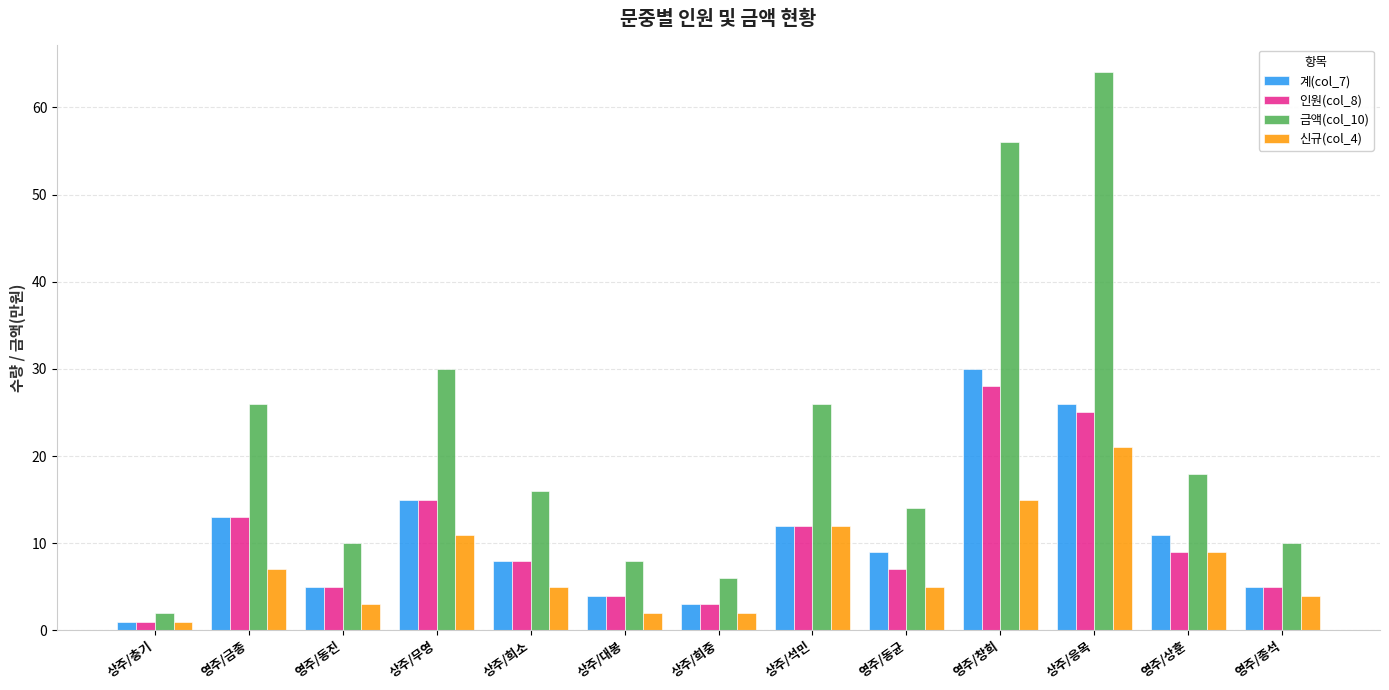

What is the label of the 2nd bar from the left?

영주/금종